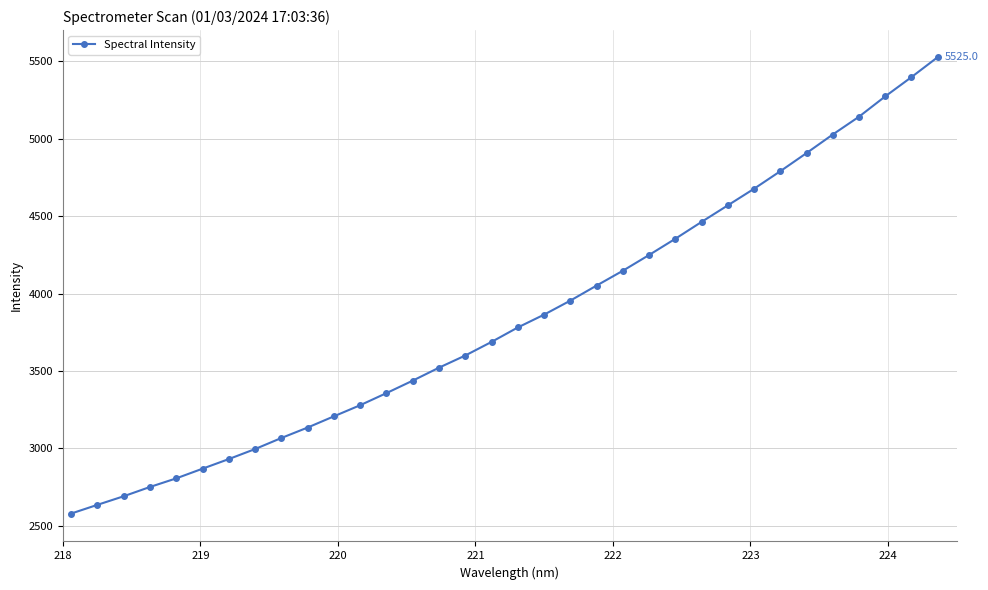

What is the sum of all values?

130719.2